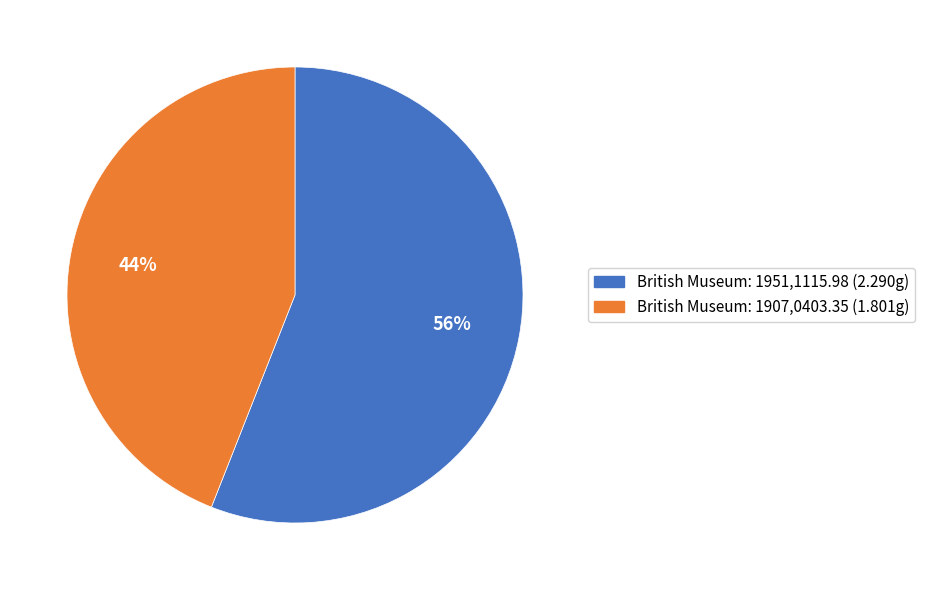

True or false: British Museum: 1951,1115.98 accounts for 43% of the total.

False